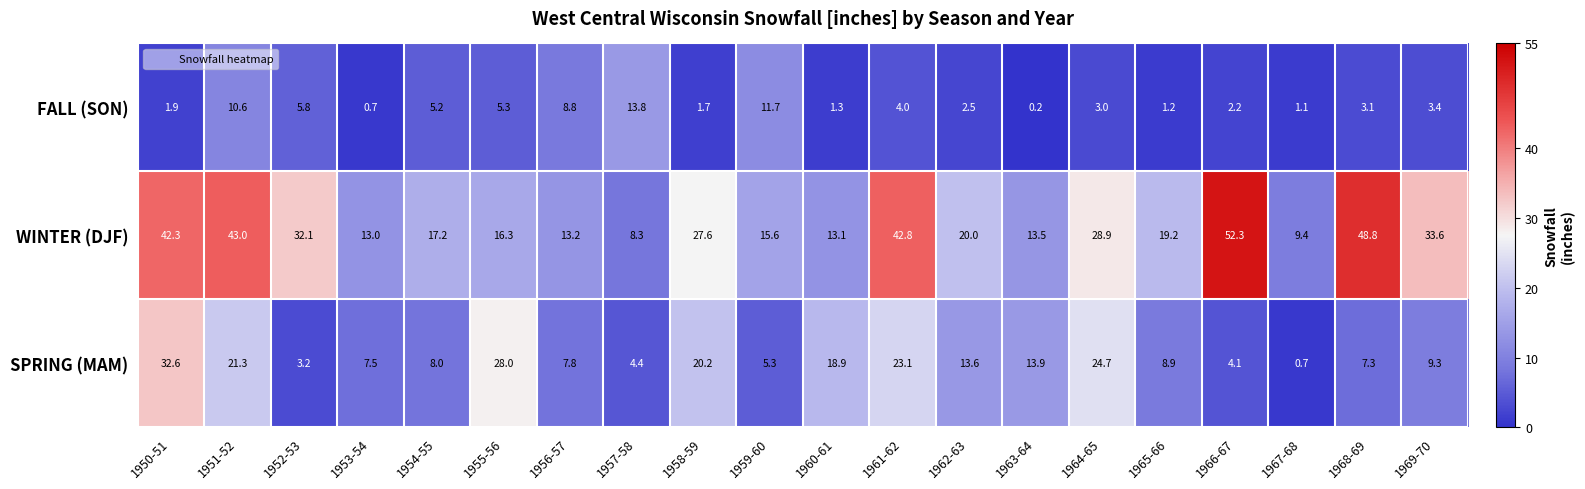

What is the sum of all SPRING (MAM) values?

262.8